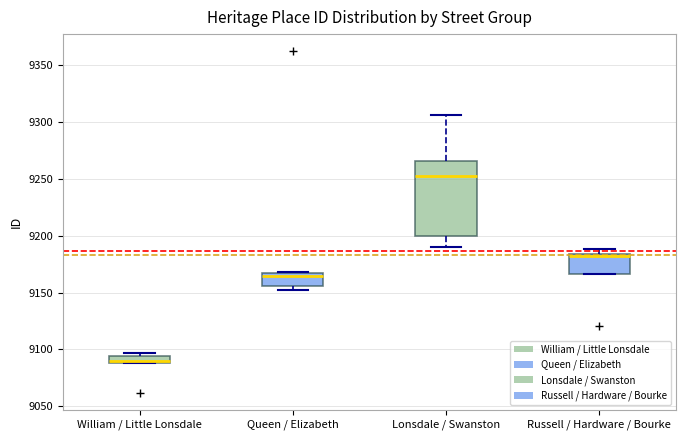

Which box is the tallest, from its lower edge to its upper edge?

Lonsdale / Swanston